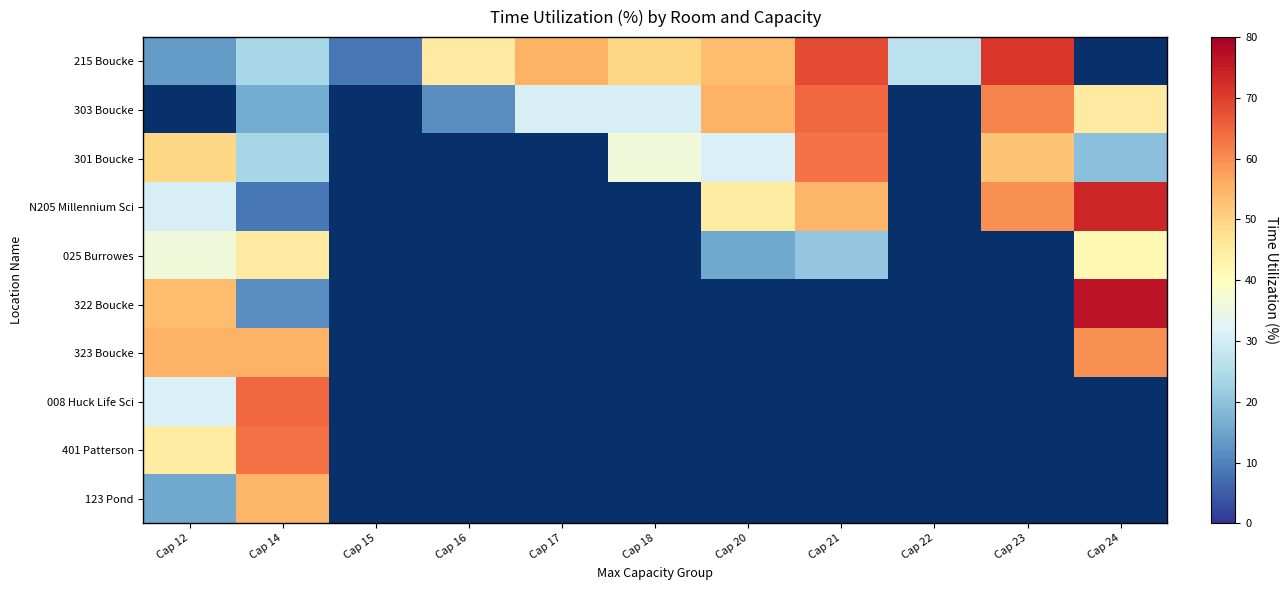

The 008 Huck Life Sci series shows 31.4 at Cap 12. True or false?

True